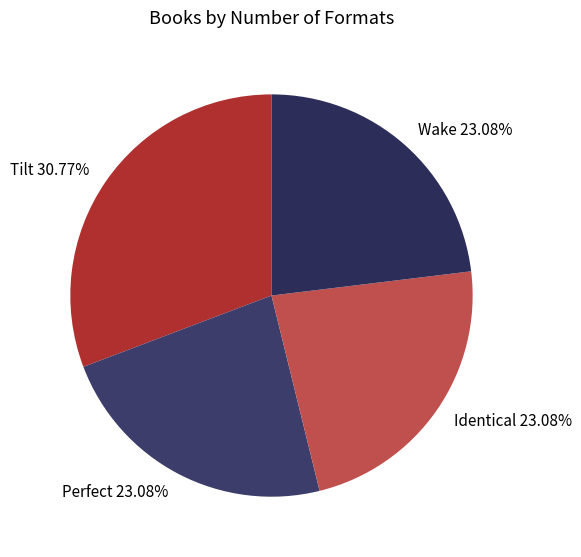

Does Perfect account for over 50% of the chart?

No